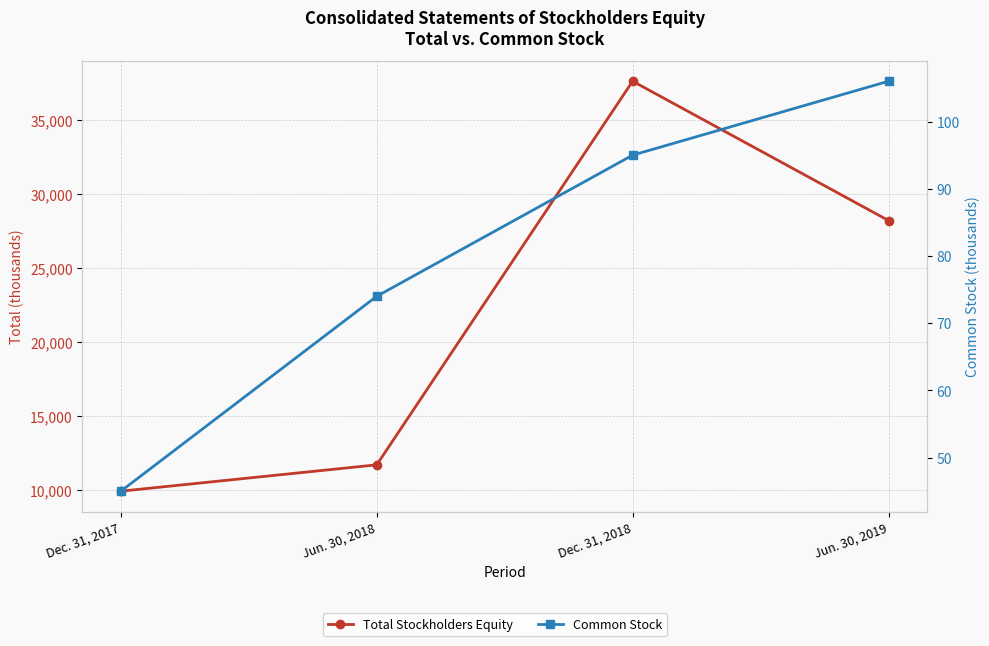

Is it true that Common Stock equals 74 at Jun. 30, 2018?

True